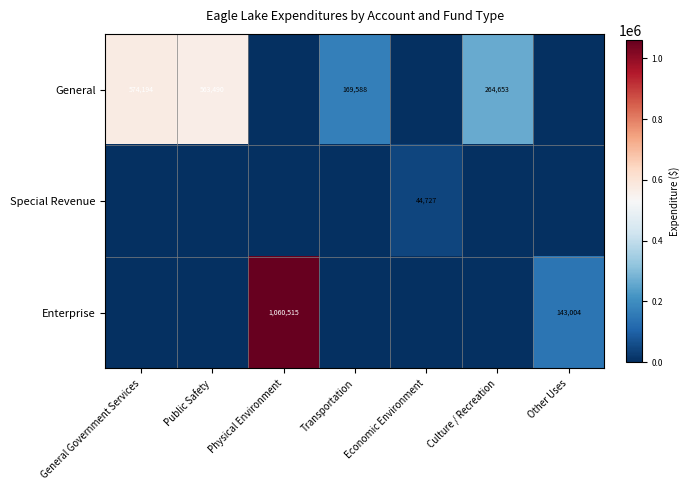

The value of General at Culture / Recreation is 136435. True or false?

False